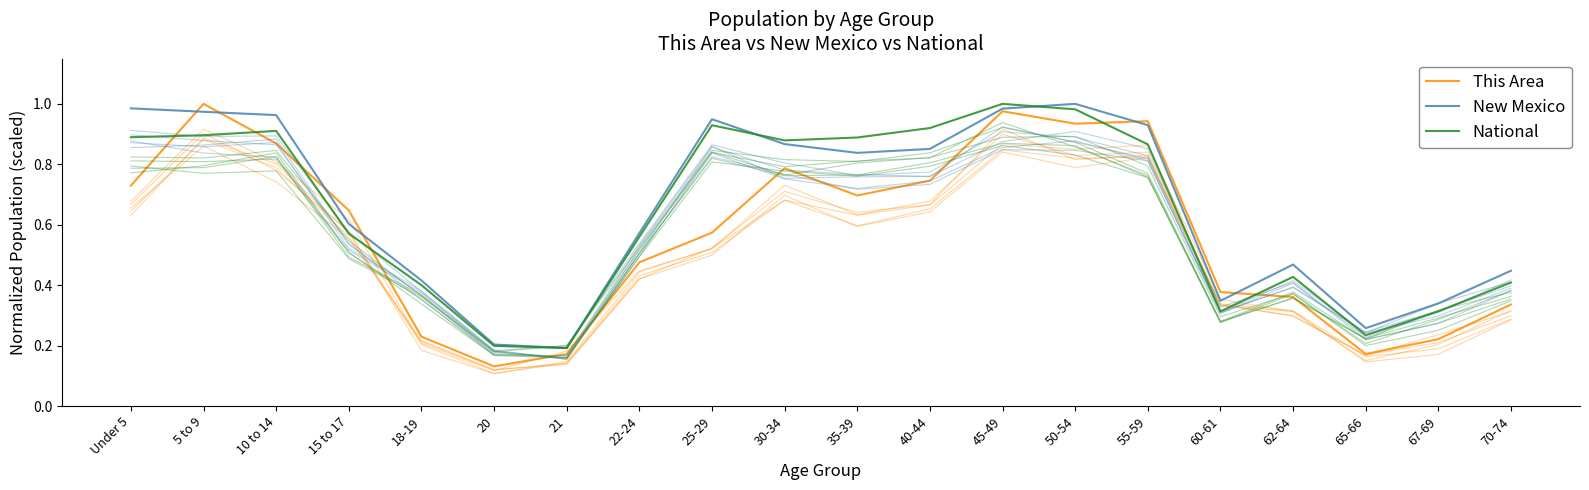

What is the difference between the second highest and minimum values in the National series?

0.8